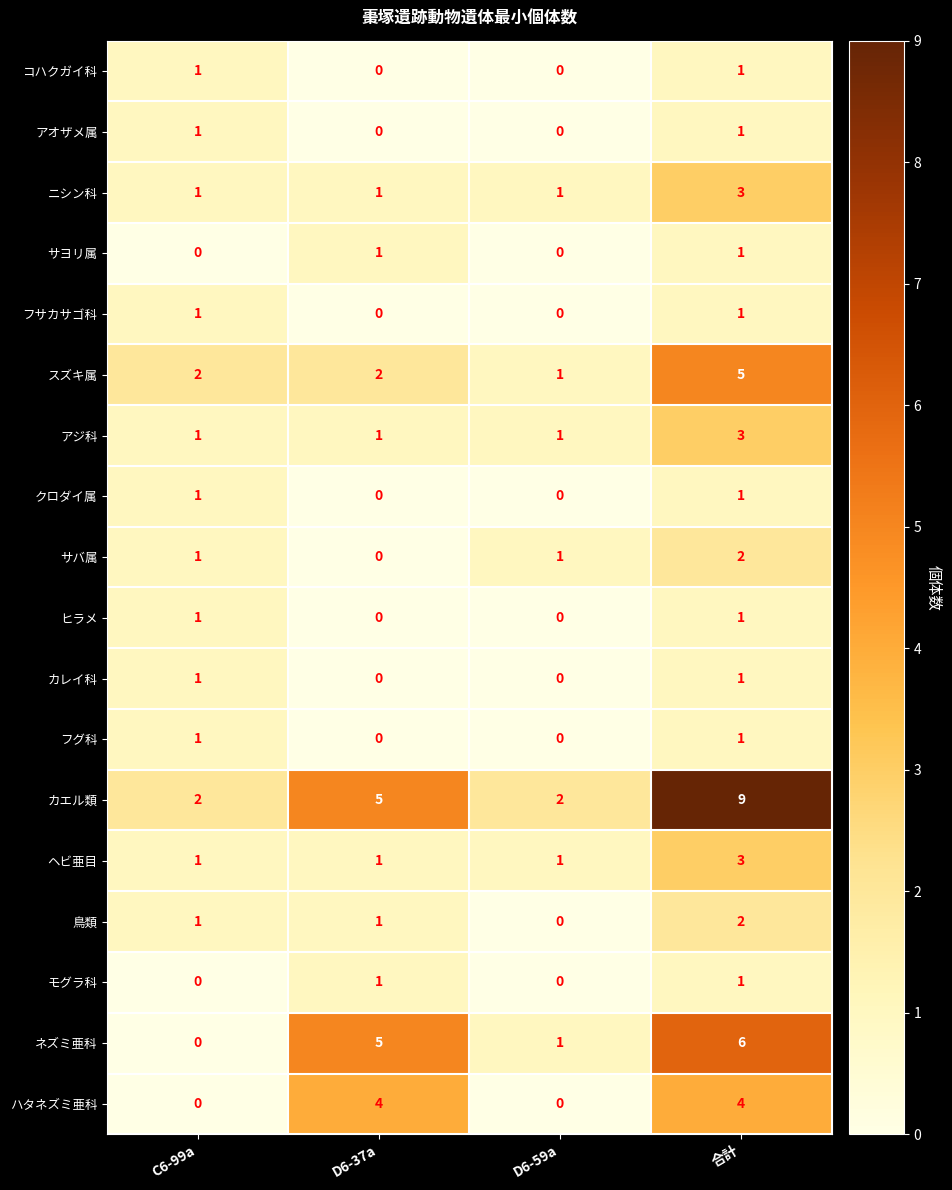

At which category is the sum across all series the highest?

合計